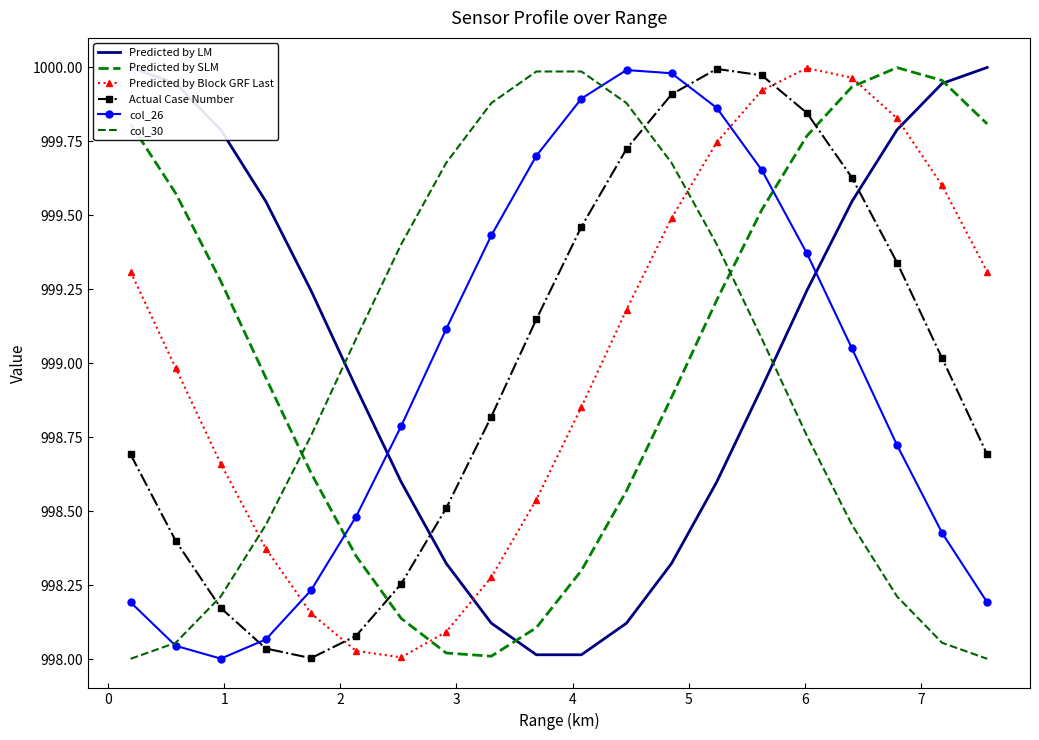

Is this an area chart (filled region under the line)?

No